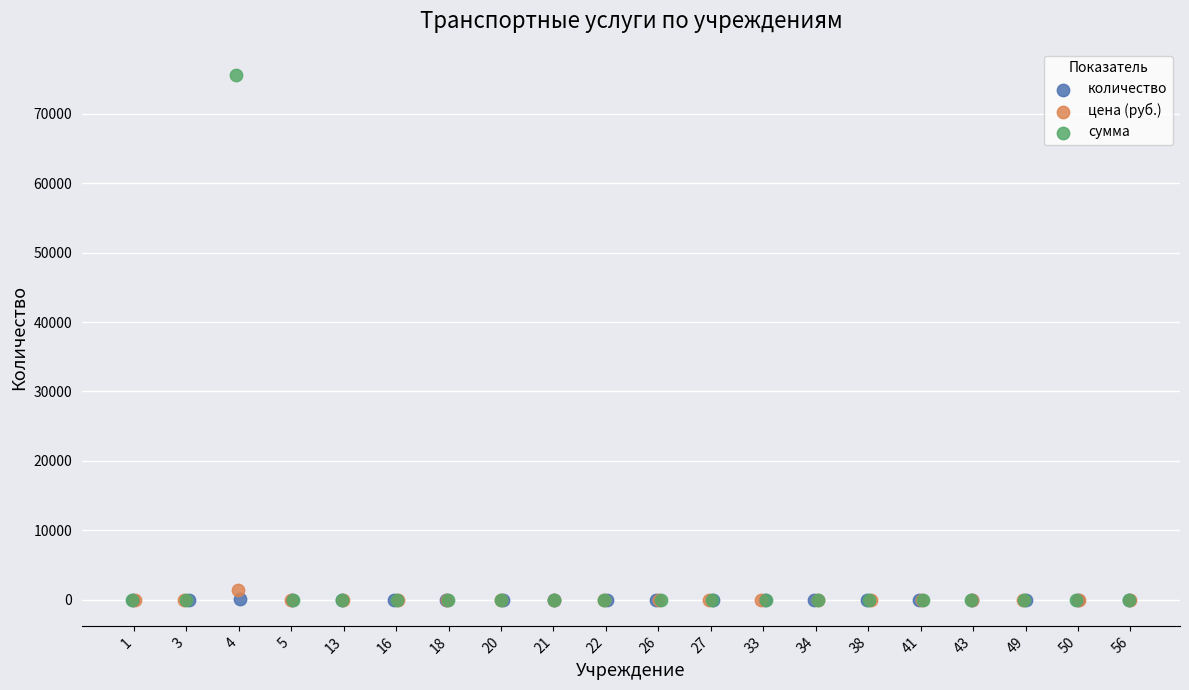

Which series contains the highest Y value?

сумма